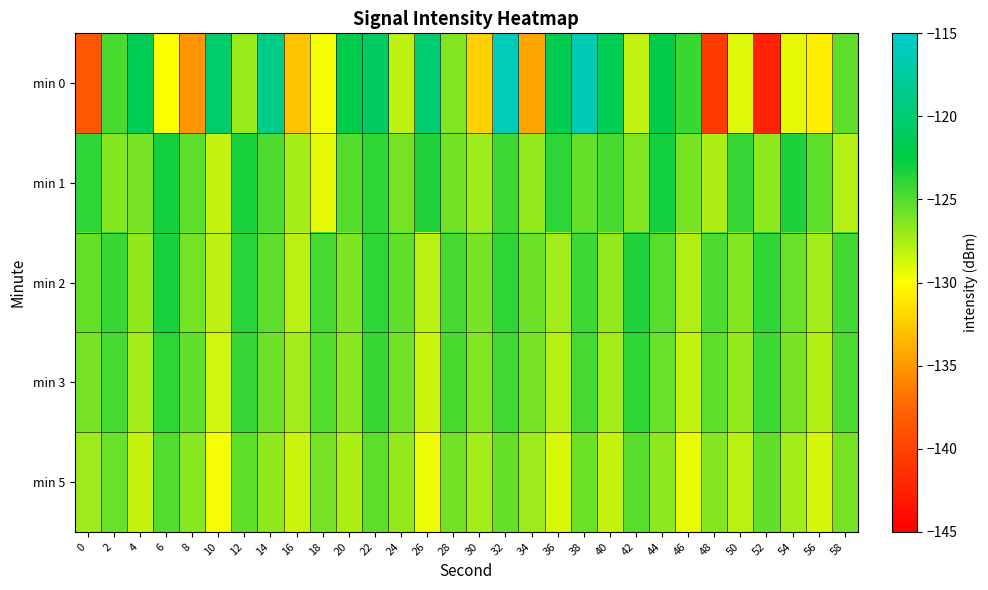

At which category is the sum across all series the highest?

32